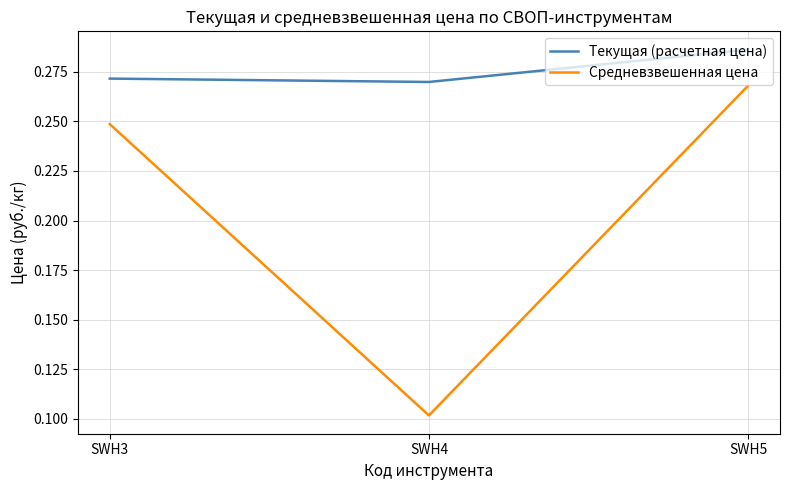

What is the sum of all Текущая (расчетная цена) values?

0.8